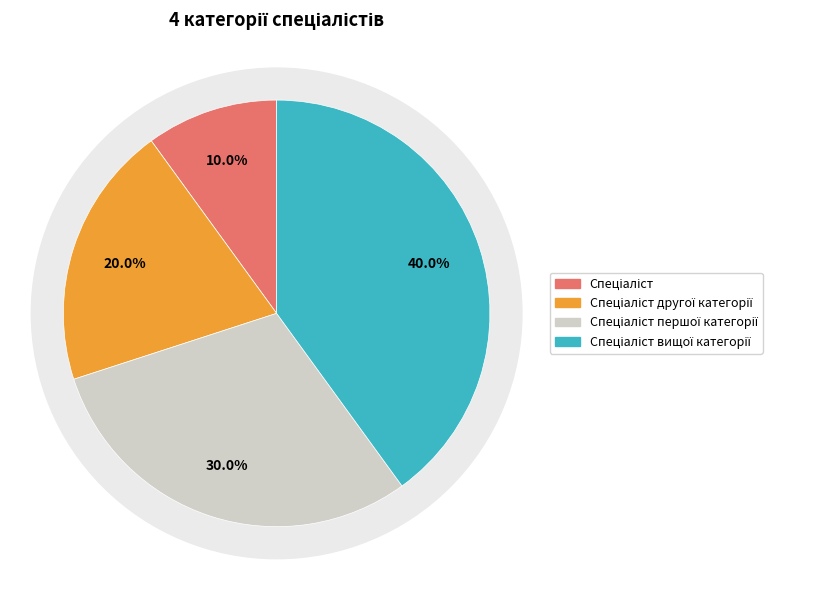

Rank the categories by value from highest to lowest.

Спеціаліст вищої категорії, Спеціаліст першої категорії, Спеціаліст другої категорії, Спеціаліст